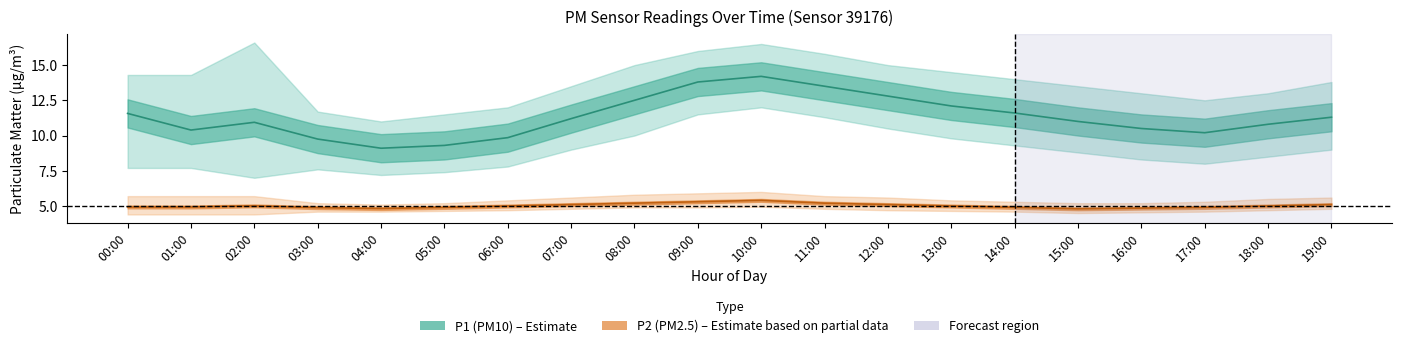

True or false: P1 estimate and P2 estimate cross at least once.

False